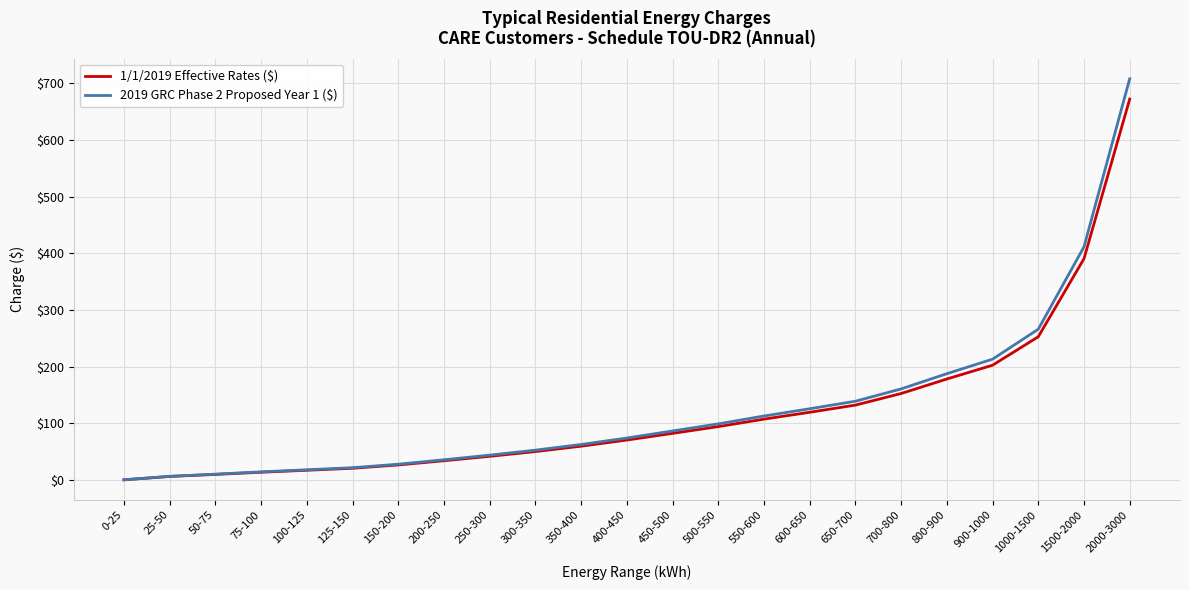

What is the maximum value shown in the chart?

707.9